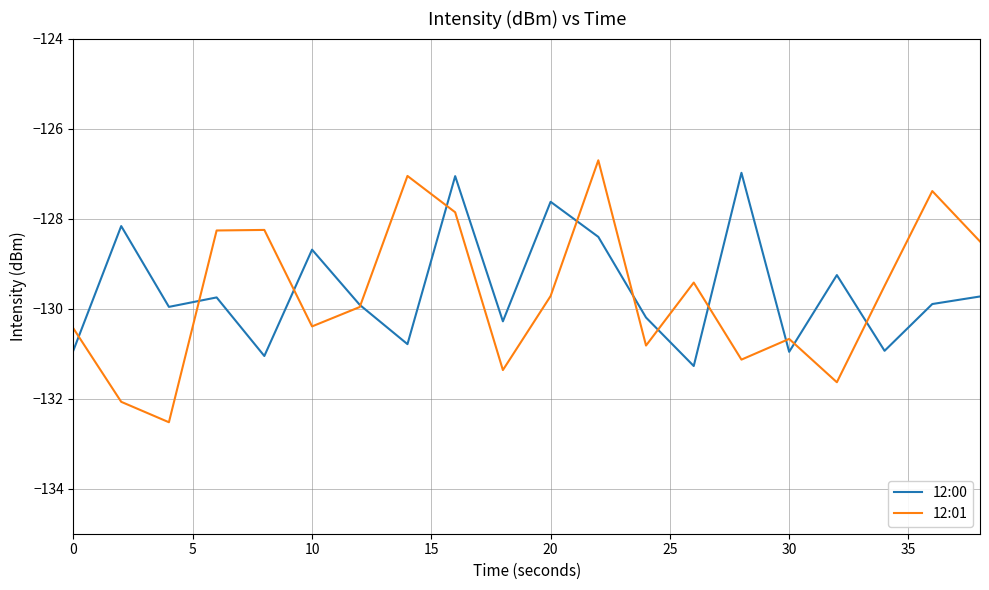

Which series has the widest spread of values?

12:01